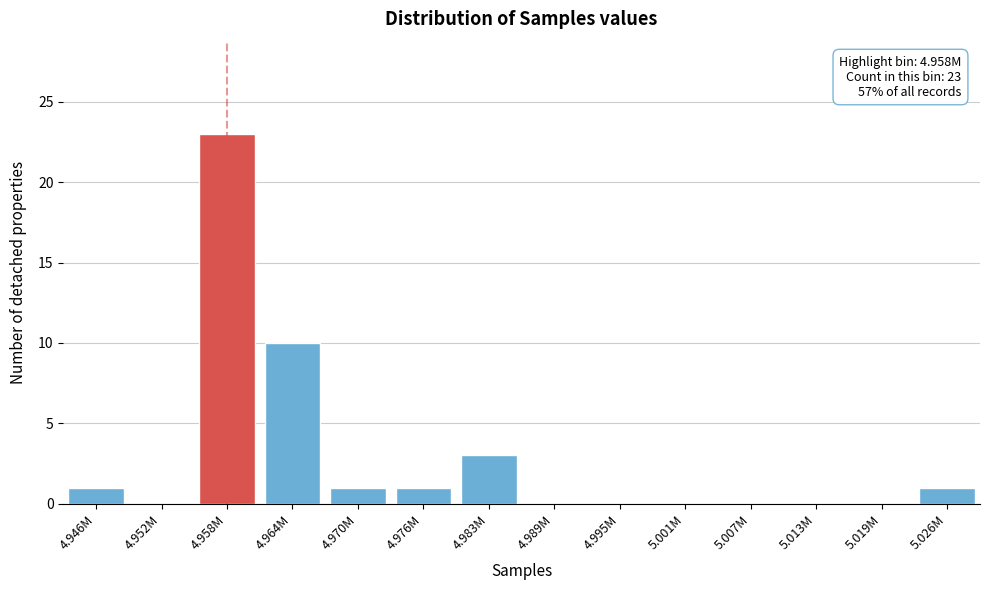

Reading right to left, what are all the values shown in this chart?

5.026M=1	5.019M=0	5.013M=0	5.007M=0	5.001M=0	4.995M=0	4.989M=0	4.983M=3	4.976M=1	4.970M=1	4.964M=10	4.958M=23	4.952M=0	4.946M=1